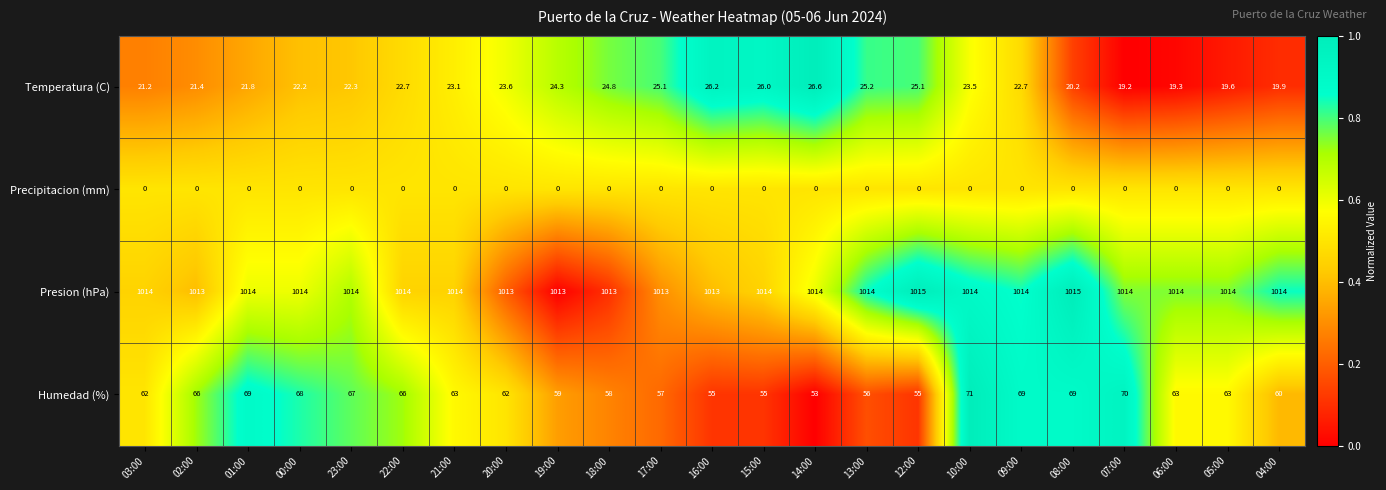

What is the difference between the maximum and minimum values in the Humedad (%) series?

18.0